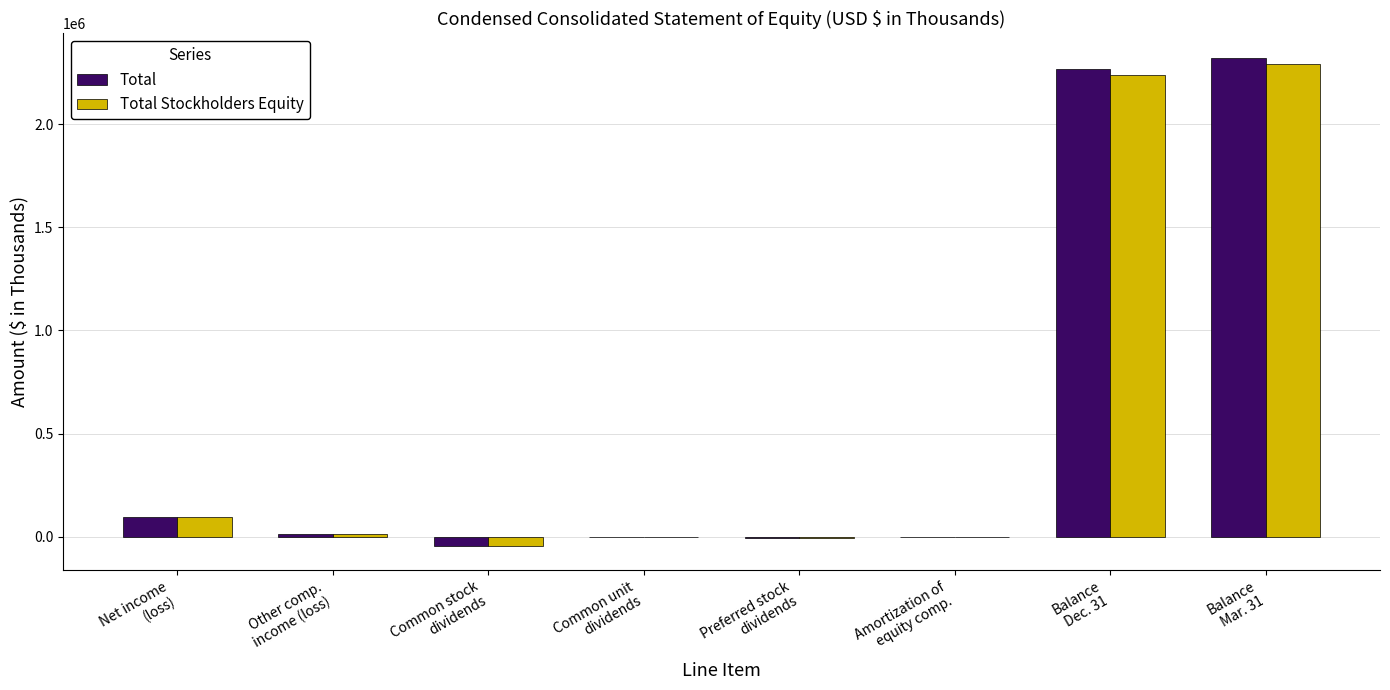

True or false: Total has a value of -44642 at Common stock
dividends.

True